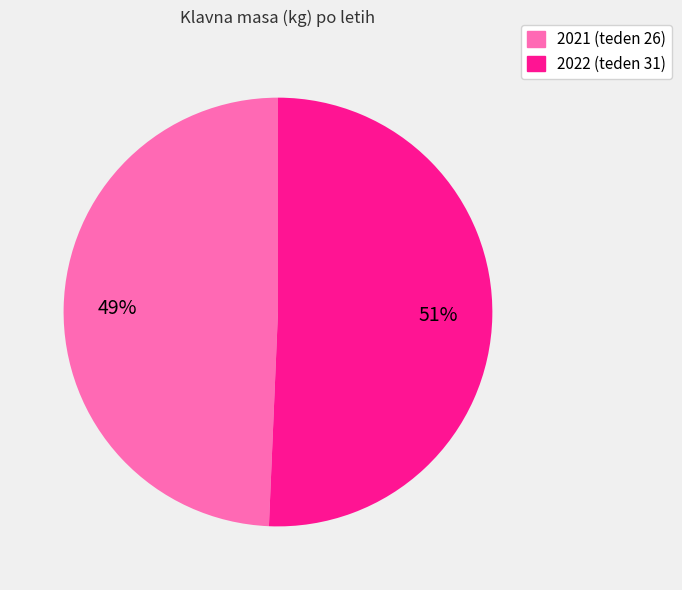

What is the ratio of the value at 2021 (teden 26) to the value at 2022 (teden 31)?

1.0